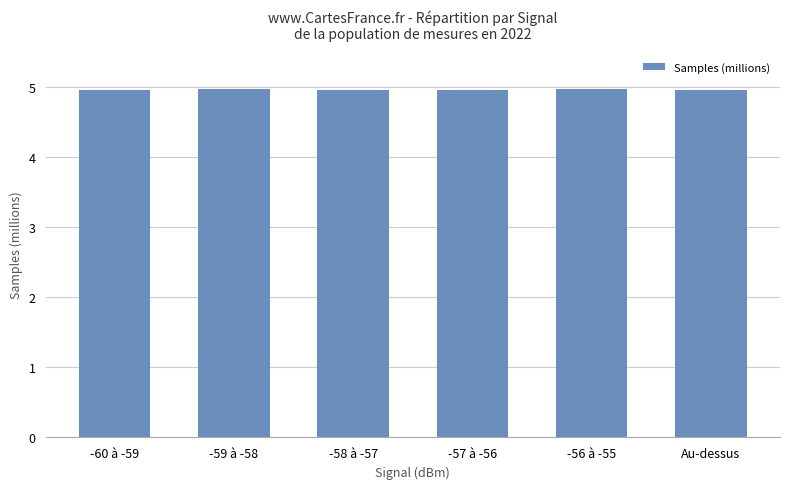

What is the maximum value shown in the chart?

5.0